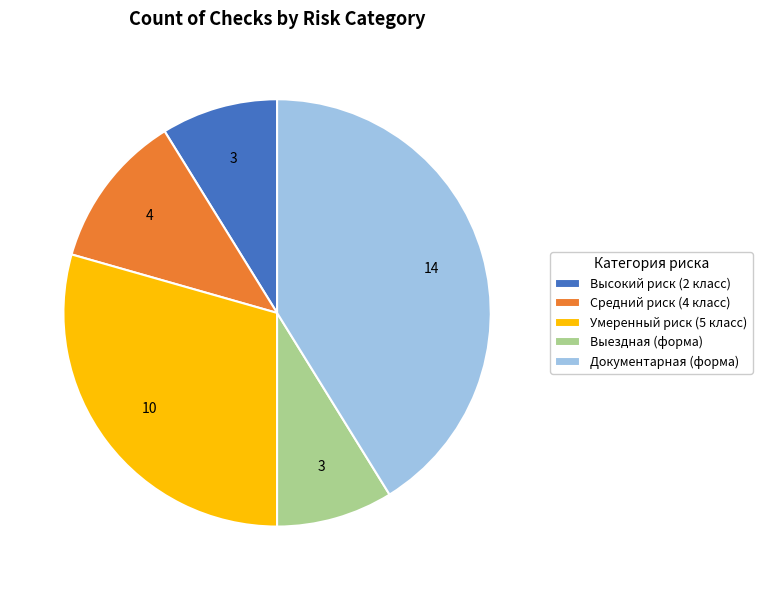

Does Умеренный риск (5 класс) account for over 50% of the chart?

No